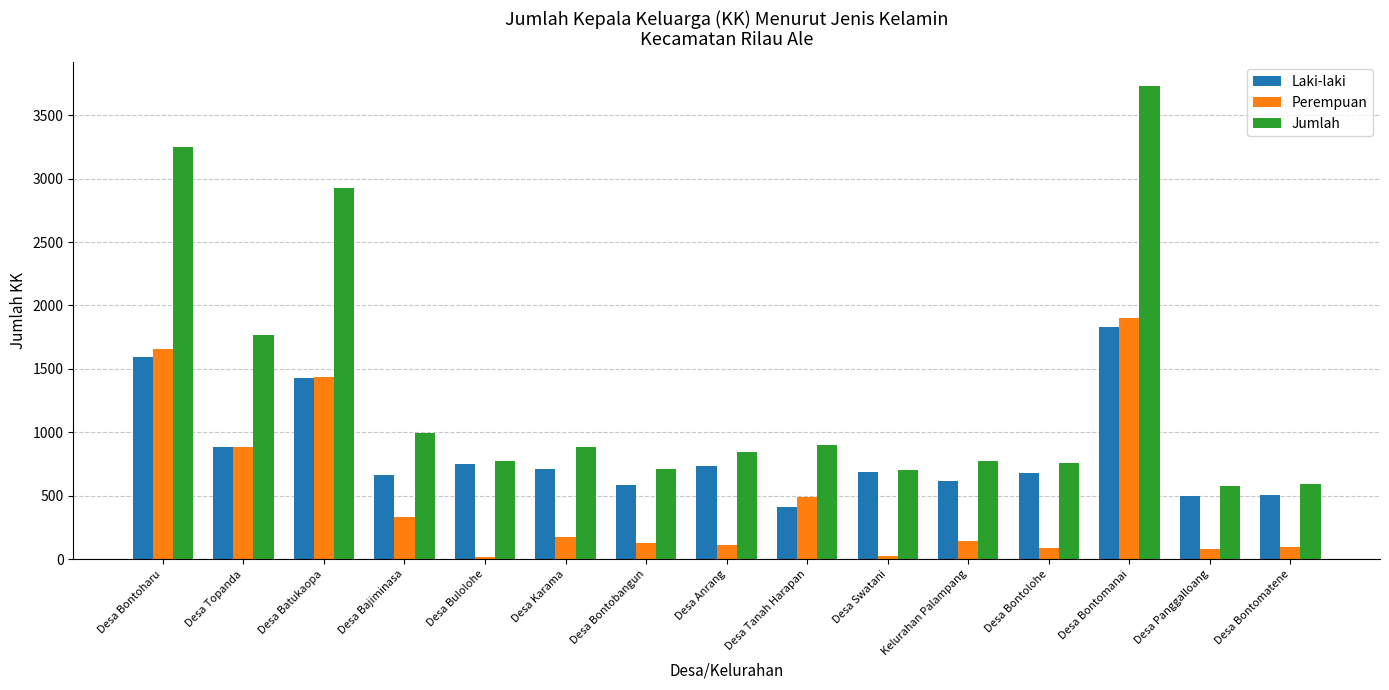

How many bars are there in total?

45